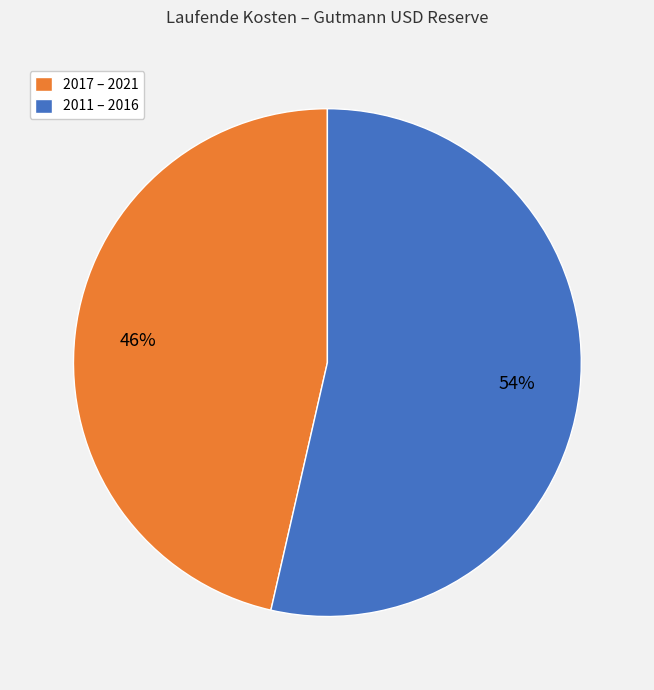

Does any single category account for the majority?

Yes